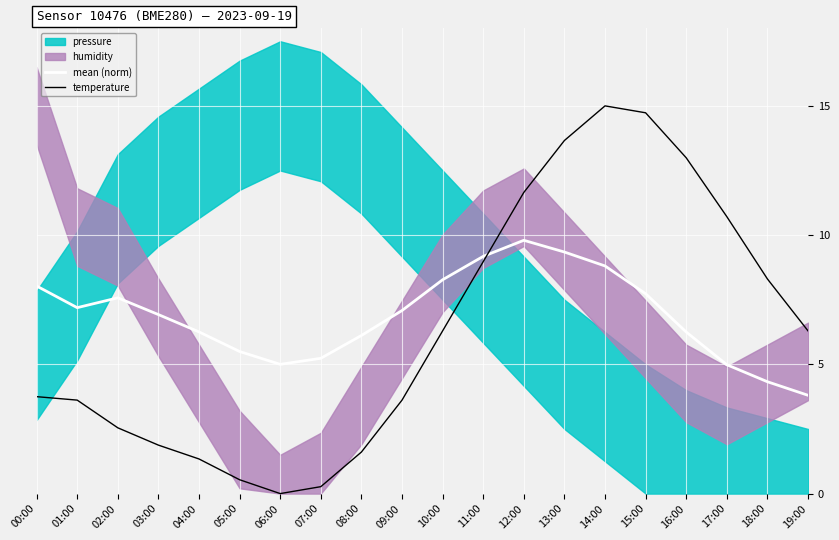

List the series in order of their overall mean, lowest first.

temperature, mean (norm)